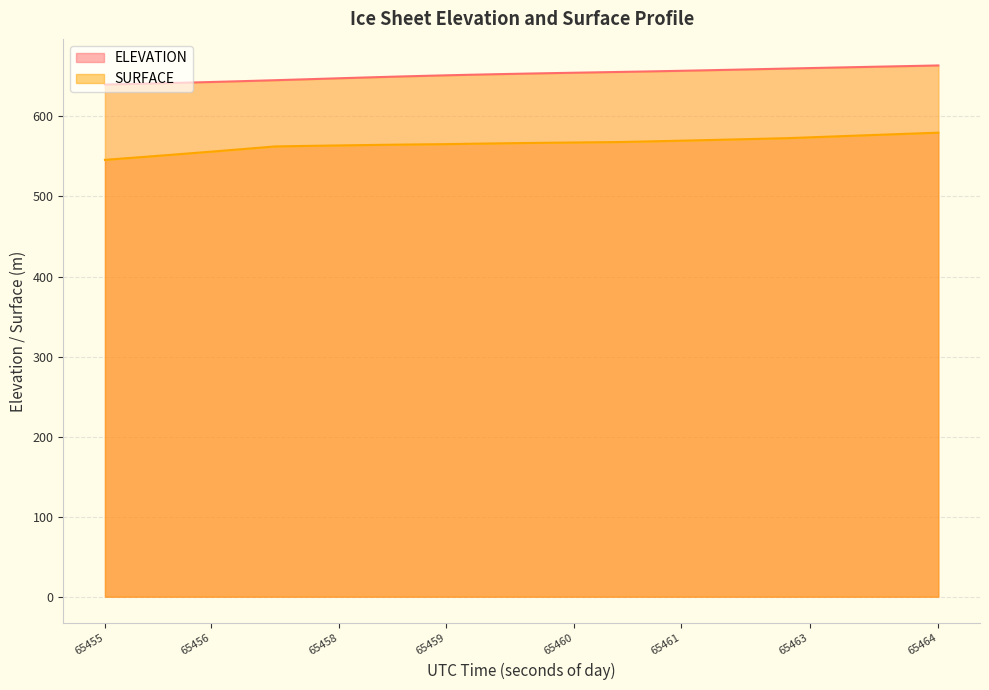

What are all the series names shown in the legend?

ELEVATION, SURFACE